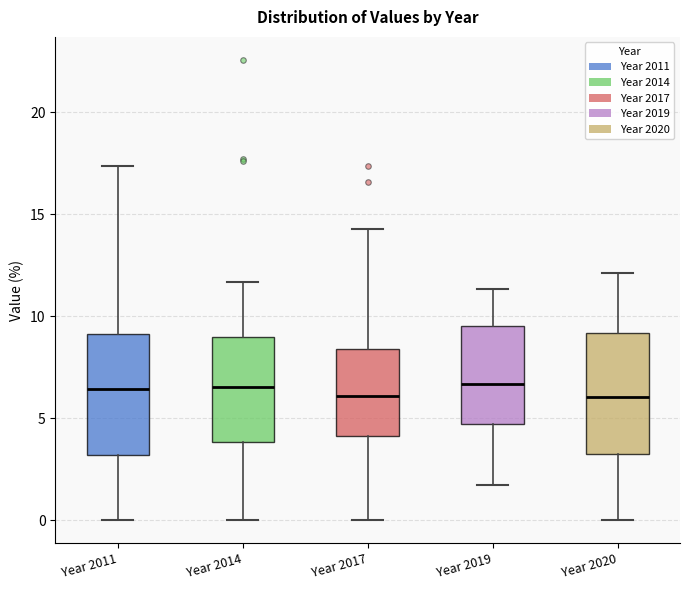

Where is the lower edge of the box for Year 2014 on the y-axis? The values are not printed on the chart, so give them approximately, as read against the axis.

4.0